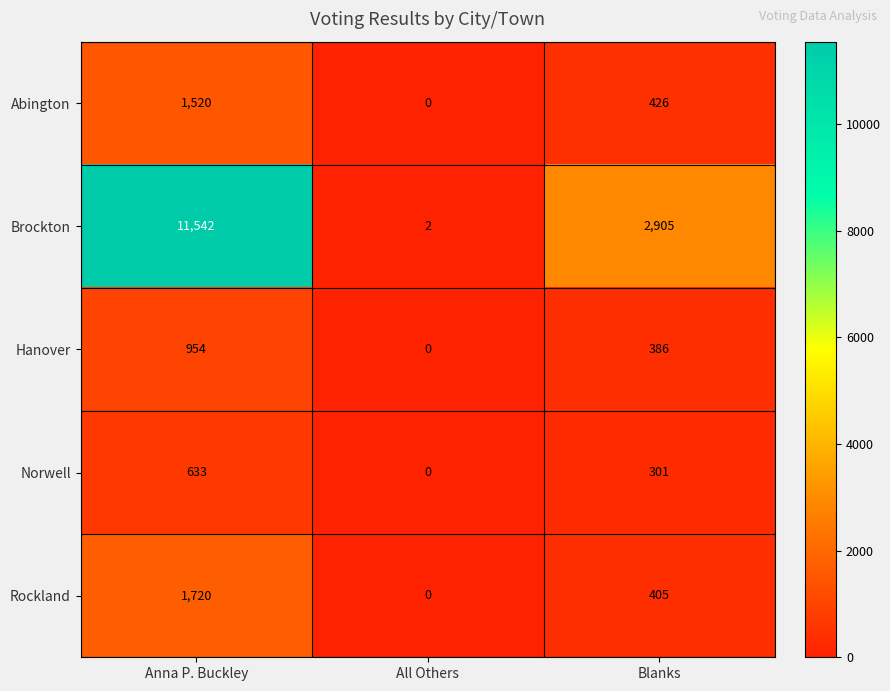

At which label is Brockton closest to 5772?

Blanks